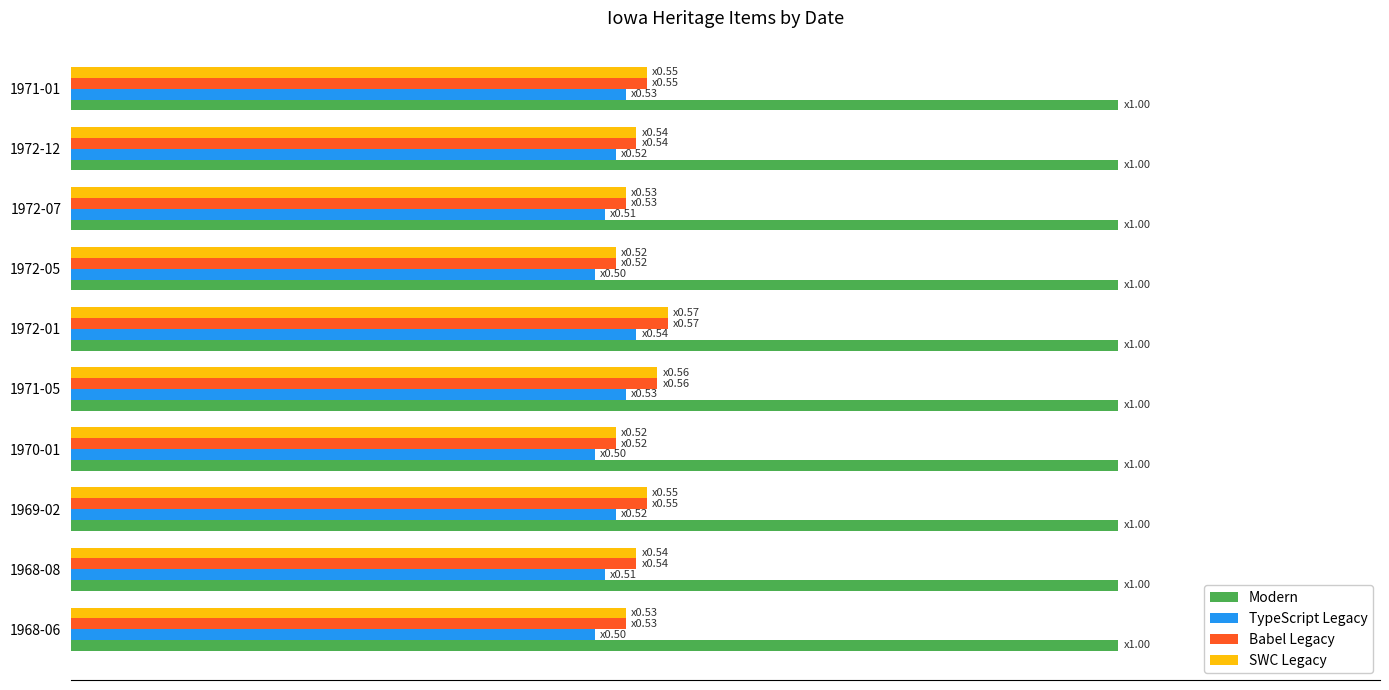

What is the average value of the Babel Legacy series?

0.5